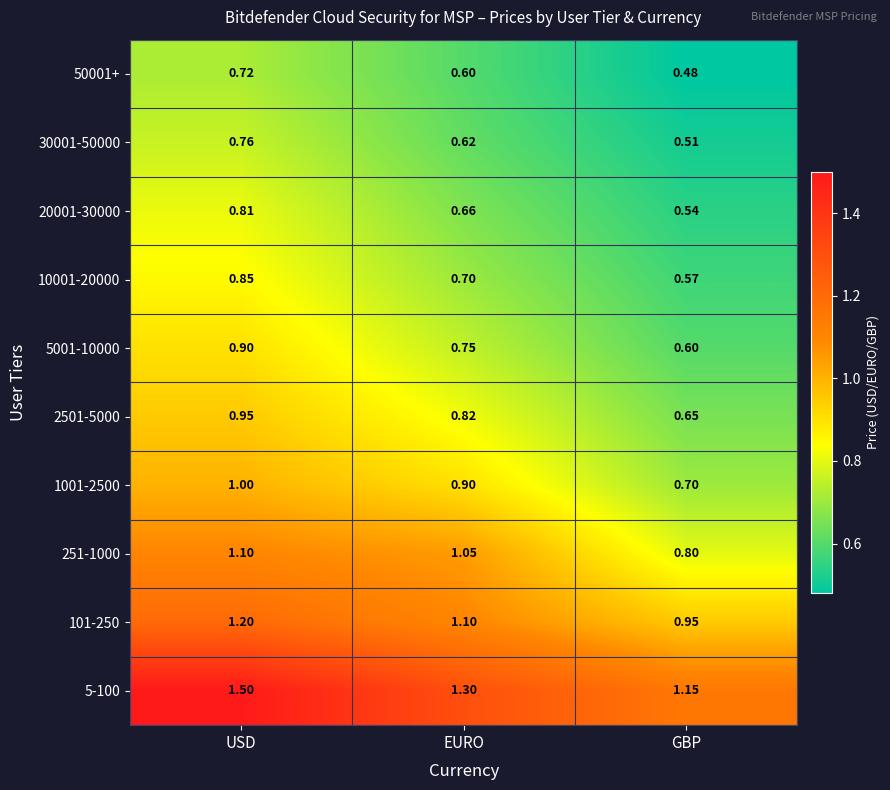

At which label is 5-100 closest to 1?

GBP